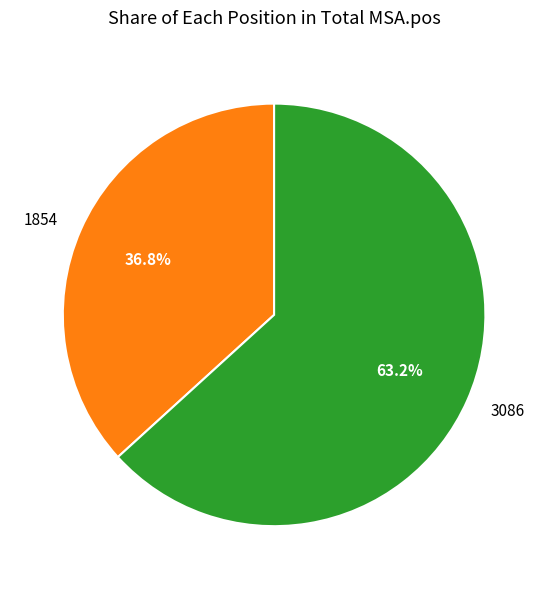

What is the largest slice in the pie chart?

3086